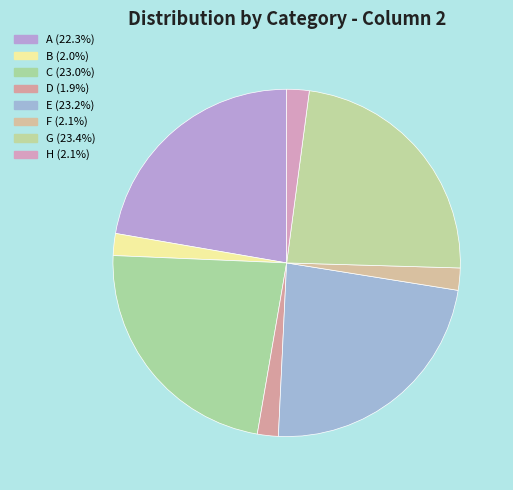

Which slice is the largest?

G